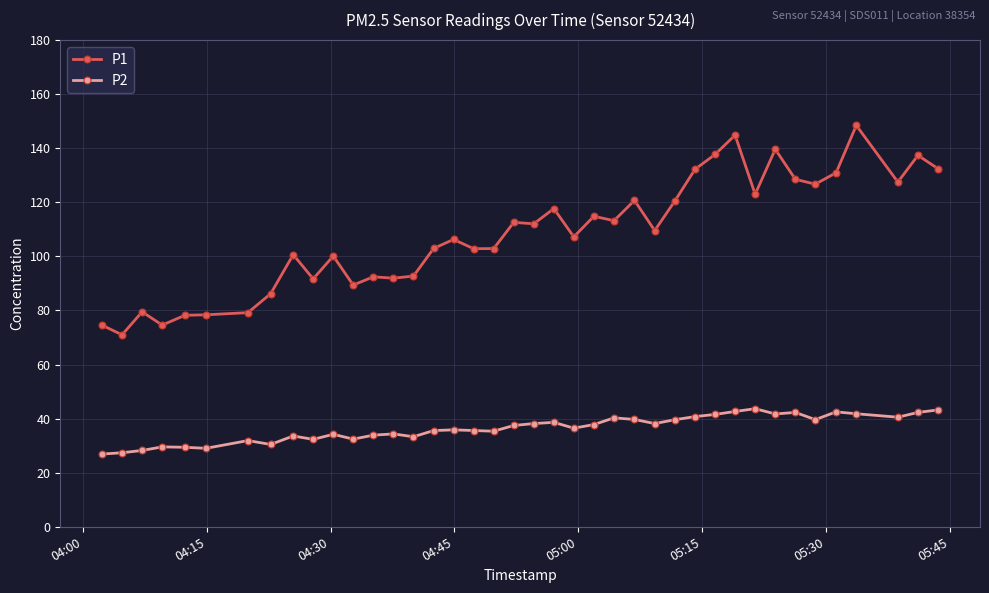

What is the sum of all P2 values?

1458.2